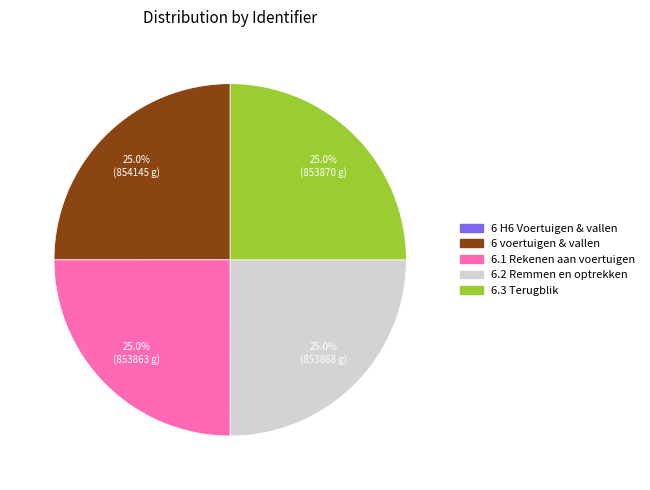

What is the total percentage of 6 voertuigen & vallen and 6.1 Rekenen aan voertuigen?

50.0%